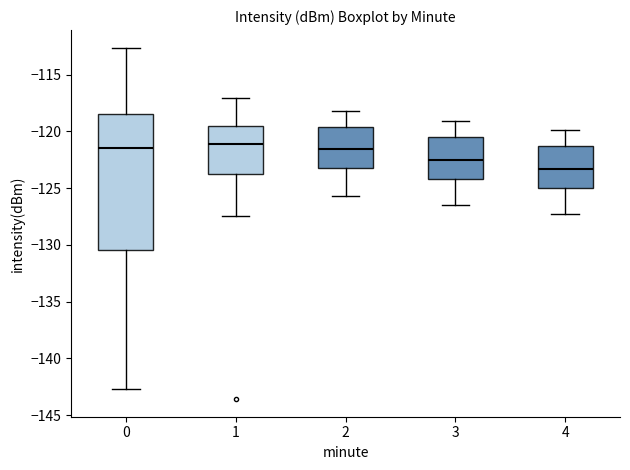

Which box has the lowest median line?

4